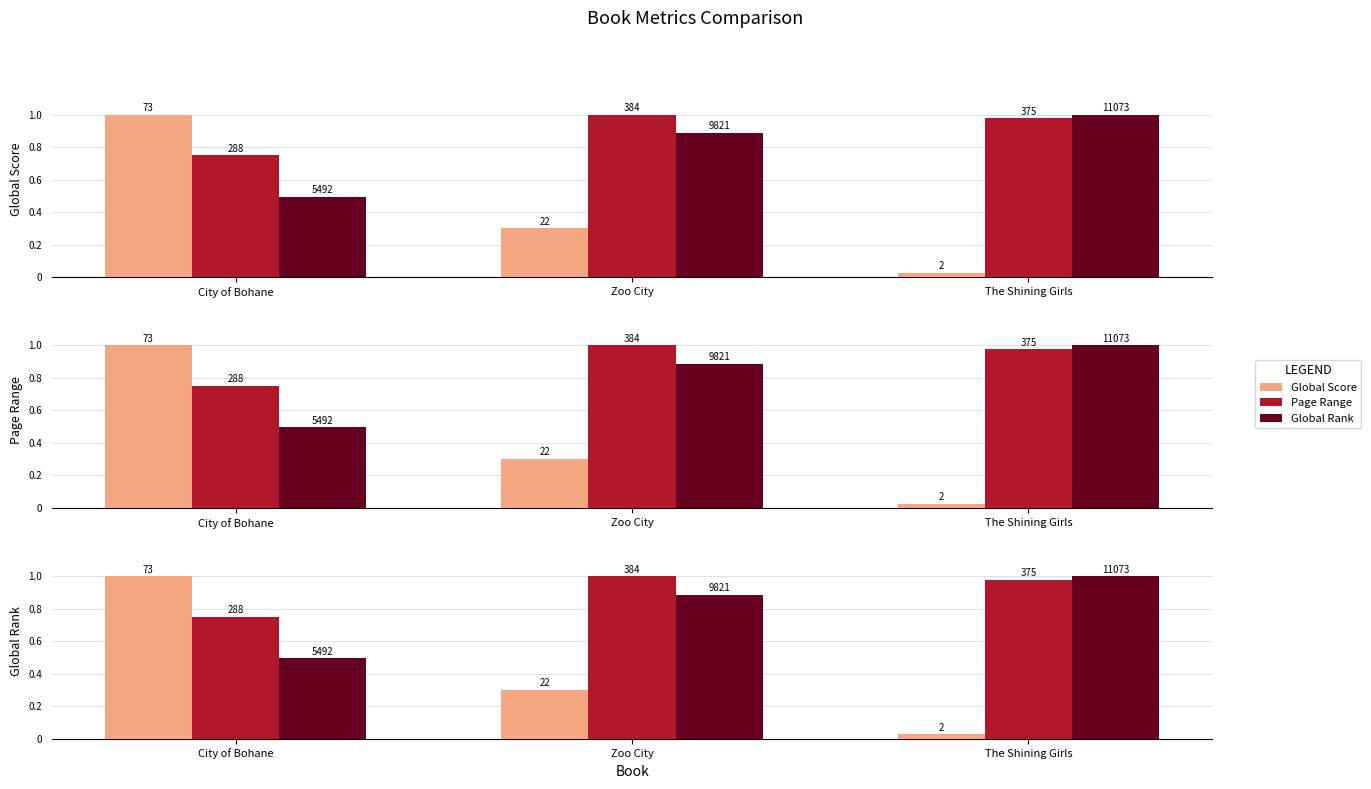

At which category is the sum across all series the highest?

City of Bohane